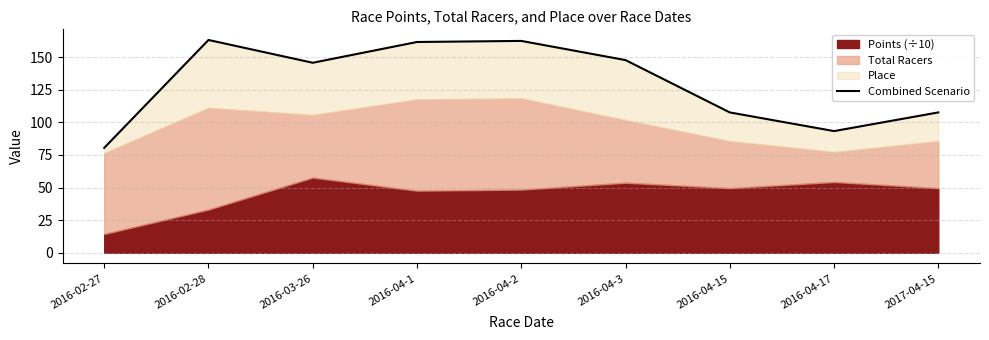

Rank the categories by value from highest to lowest.

2016-02-28, 2016-04-2, 2016-04-1, 2016-04-3, 2016-03-26, 2016-04-15, 2017-04-15, 2016-04-17, 2016-02-27